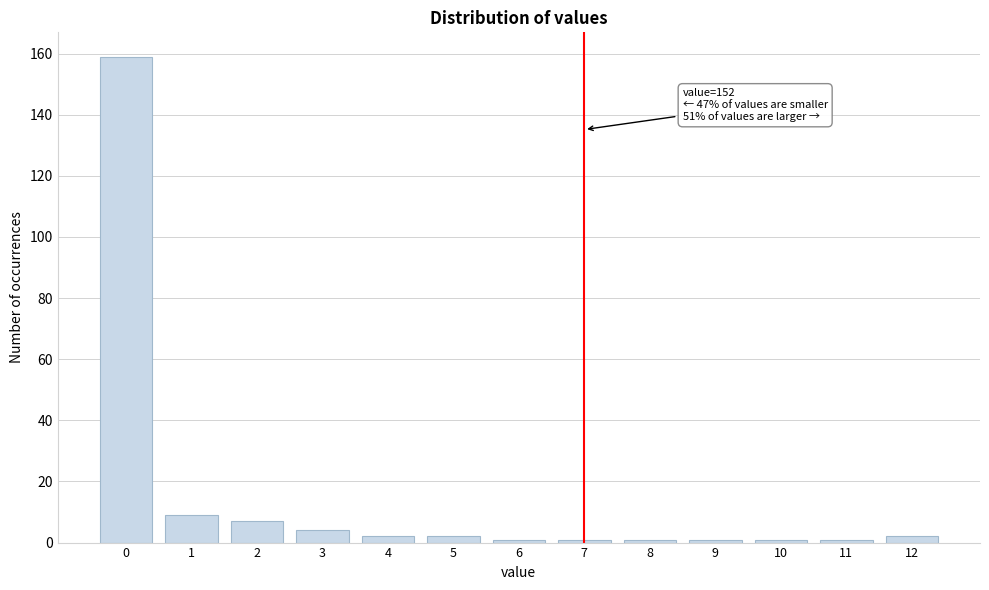

Reading left to right, what are all the values shown in this chart?

159	9	7	4	2	2	1	1	1	1	1	1	2